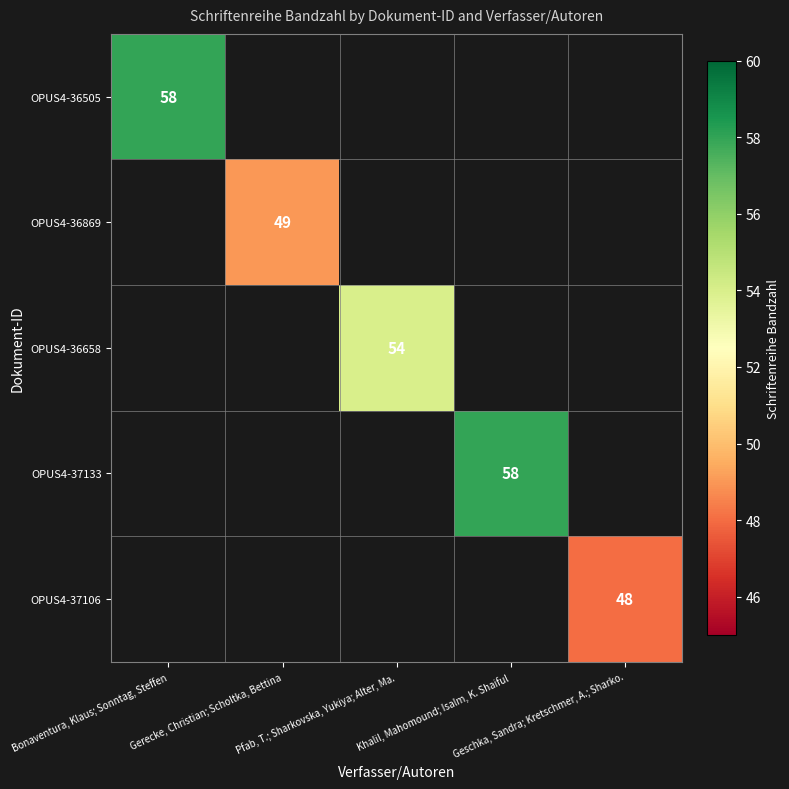

Is the value of OPUS4-36869 at Bonaventura, Klaus; Sonntag, Steffen greater than the value of OPUS4-36505 at Pfab, T.; Sharkovska, Yukiya; Alter, Ma.?

No